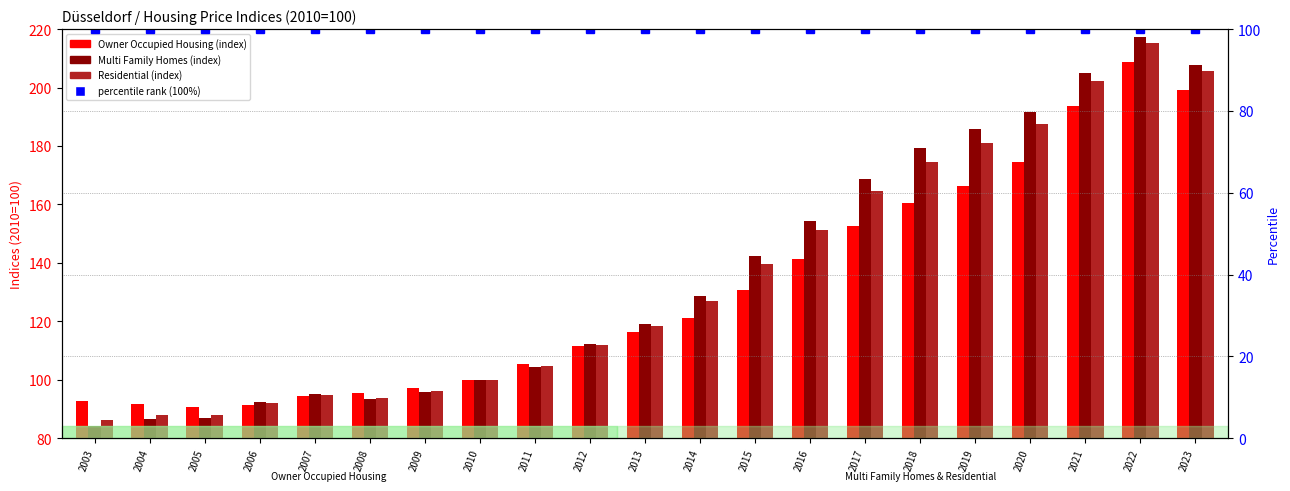

What is the total value across all series at 2020?

413.5